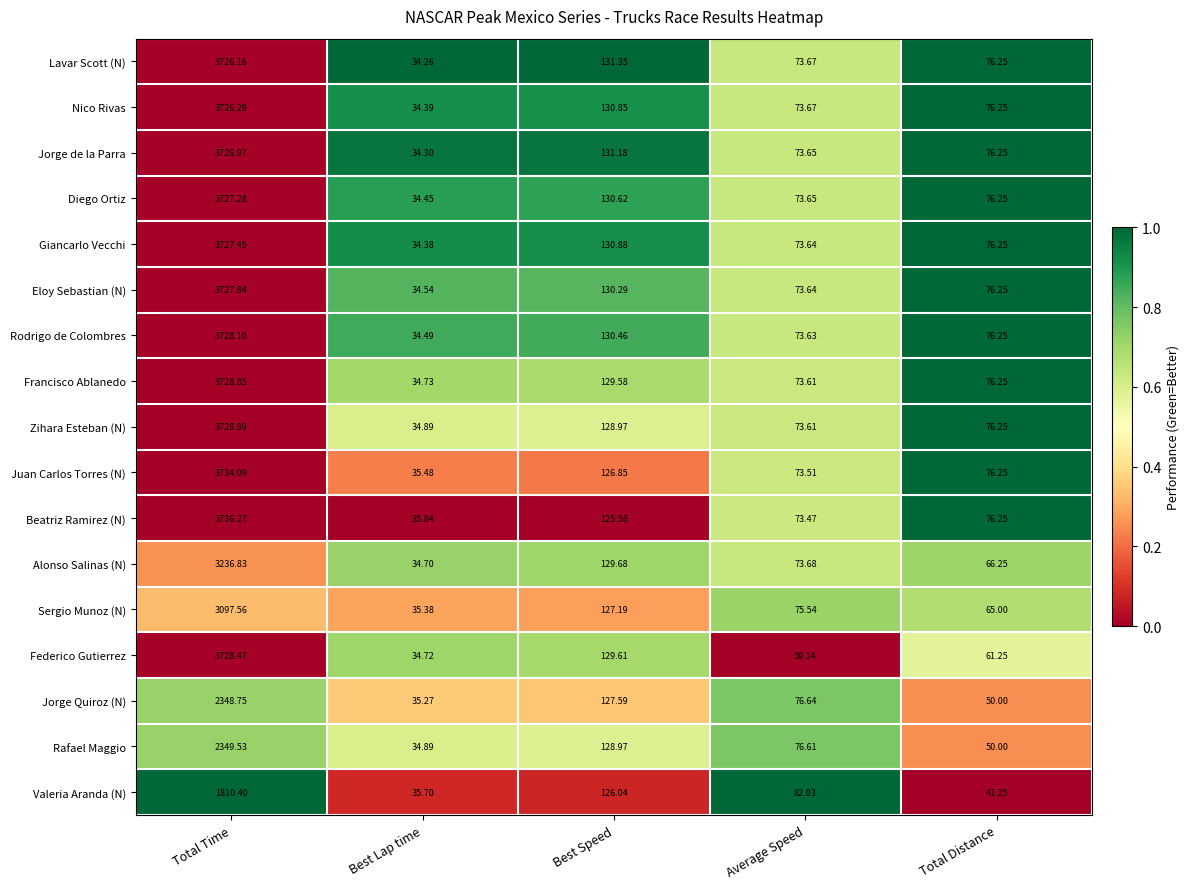

Which category has the lowest value across all series?

Best Lap time